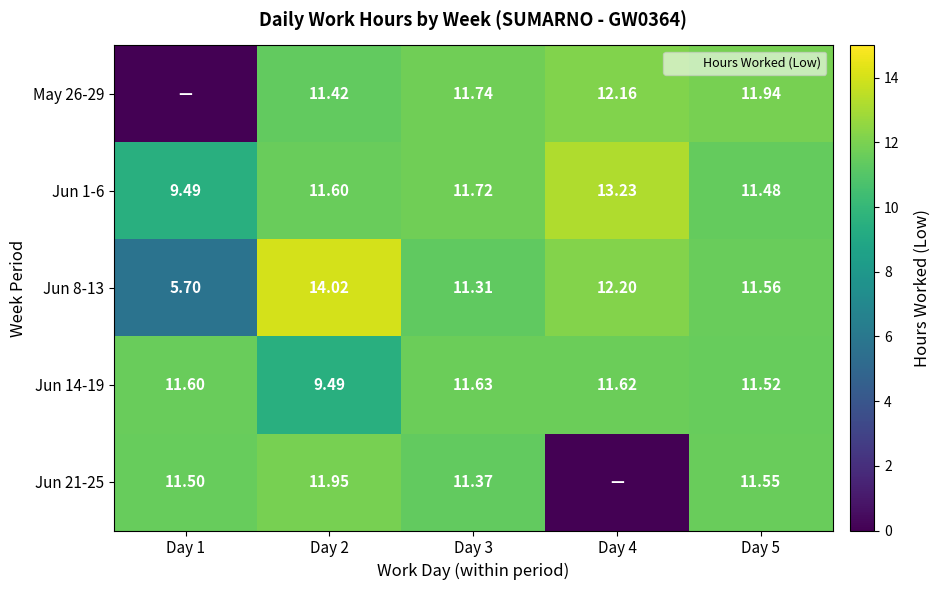

What is the difference between the Jun 1-6 values at Day 1 and Day 5?

2.0